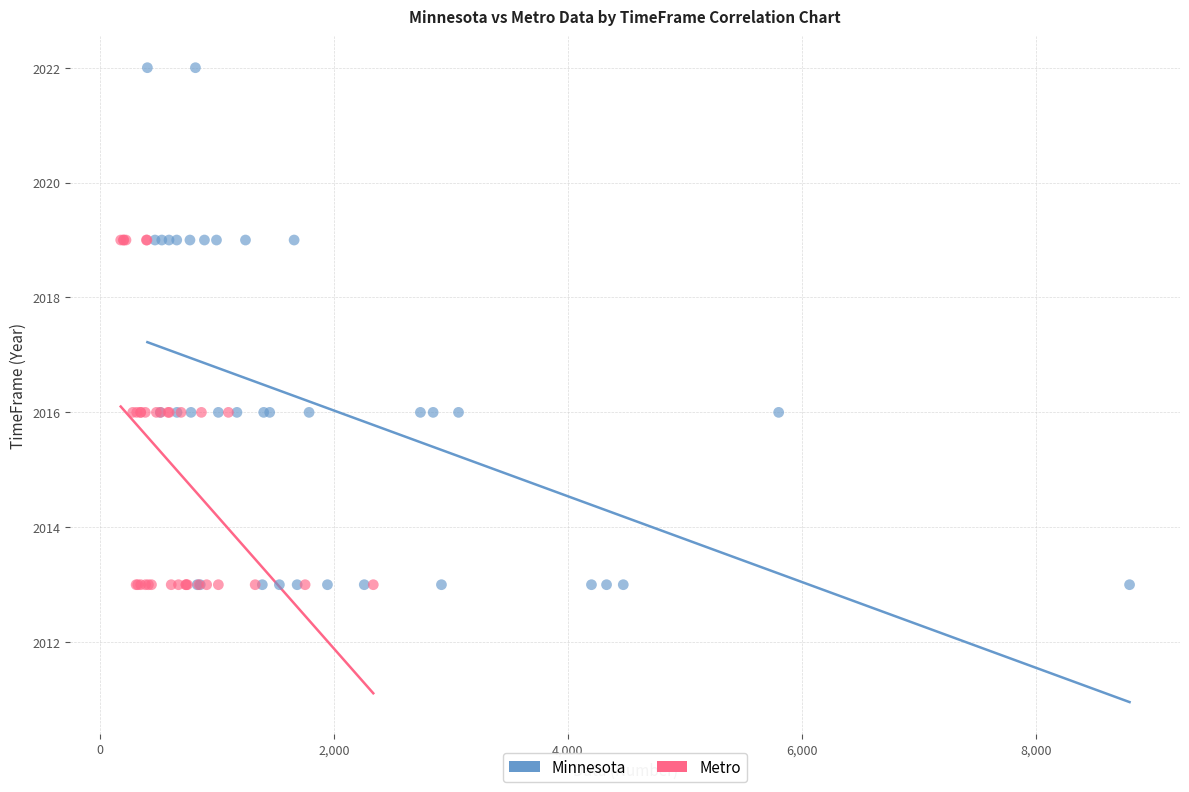

Which series reaches the maximum Y coordinate?

Minnesota